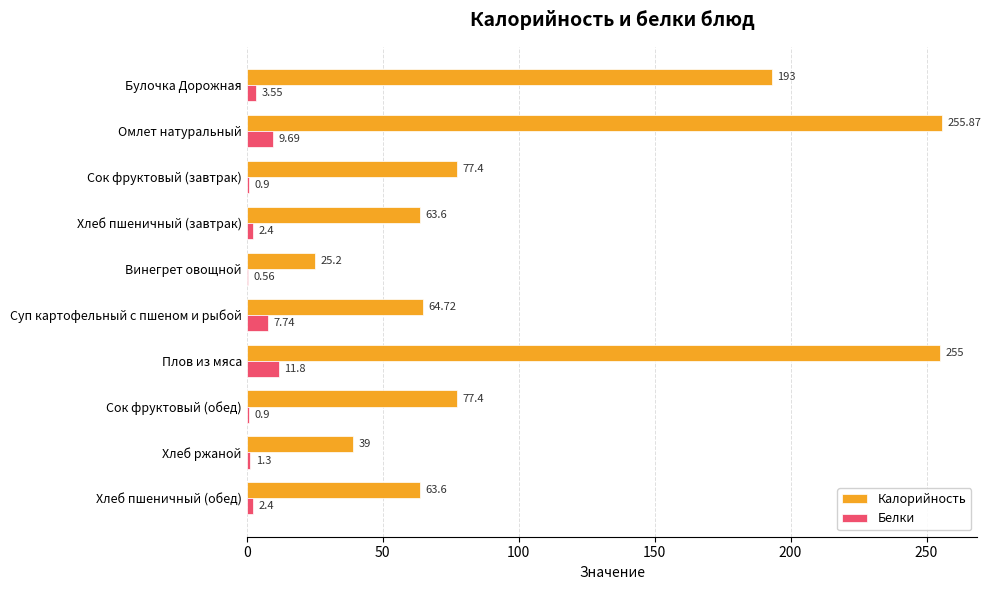

Between Сок фруктовый (завтрак) and Хлеб пшеничный (обед), which series saw the biggest shift?

Калорийность